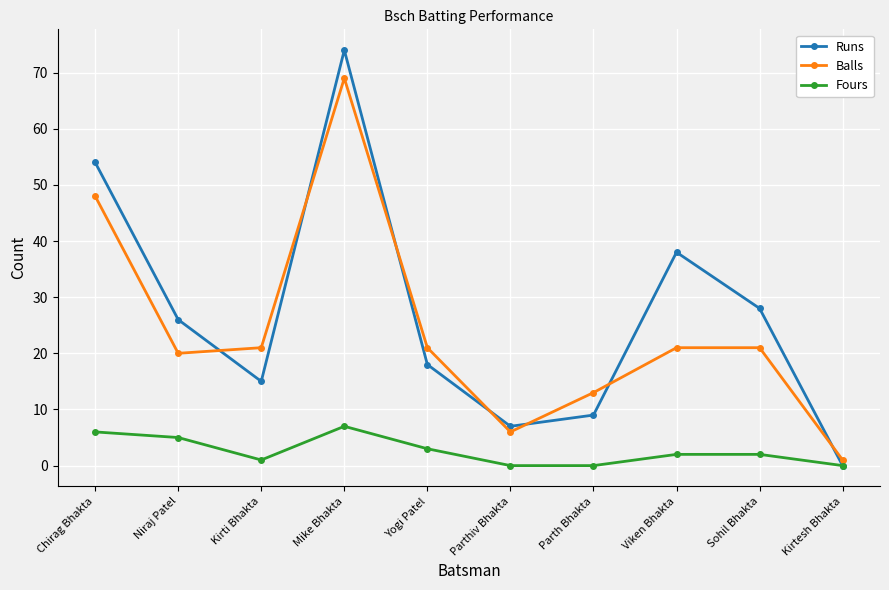

What is the label of the 8th point from the left?

Viken Bhakta